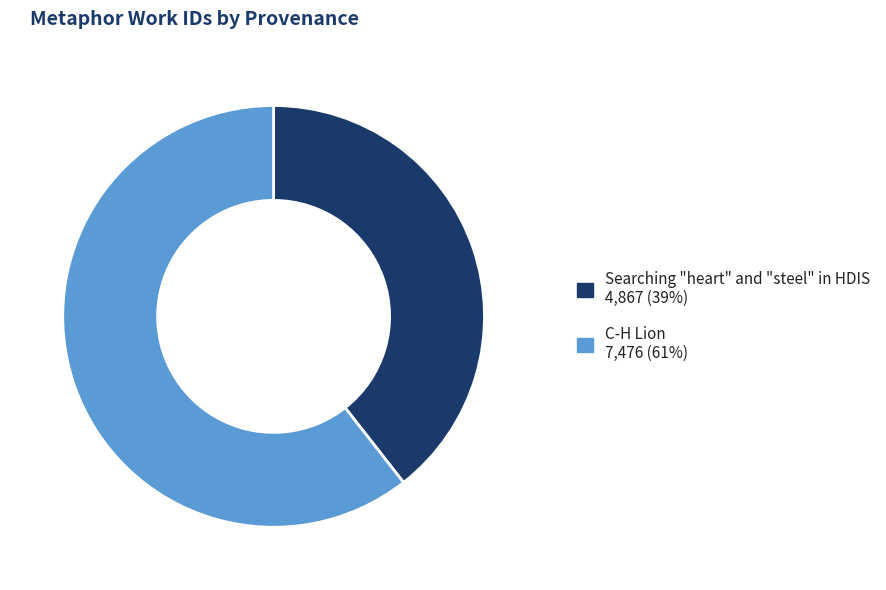

Do C-H Lion and Searching "heart" and "steel" in HDIS together represent more than half of the pie?

Yes